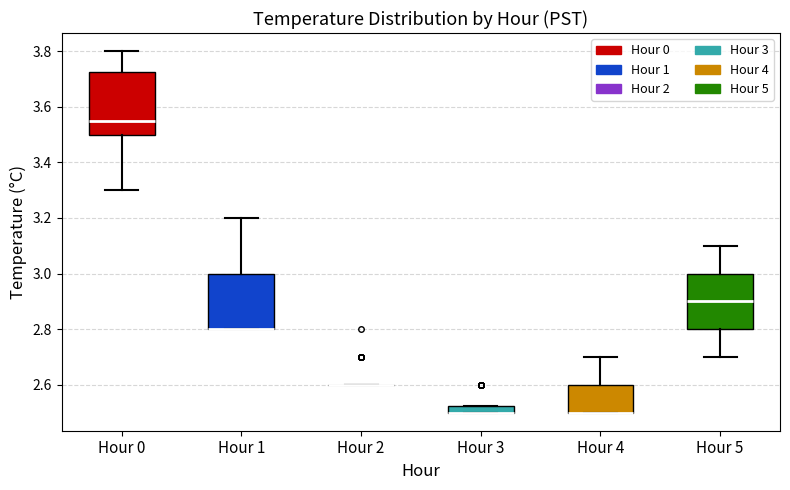

Which box is the tallest, from its lower edge to its upper edge?

Hour 0